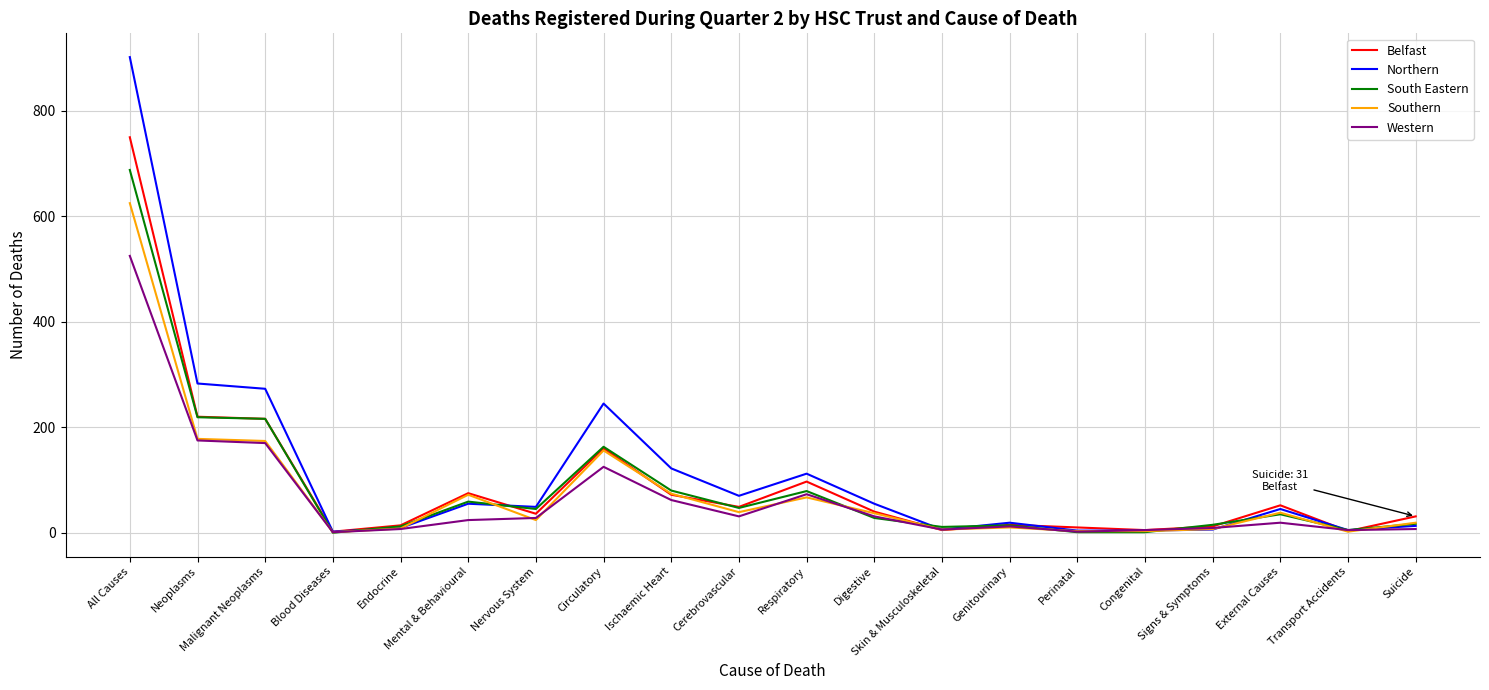

Does the chart have visible grid lines?

Yes